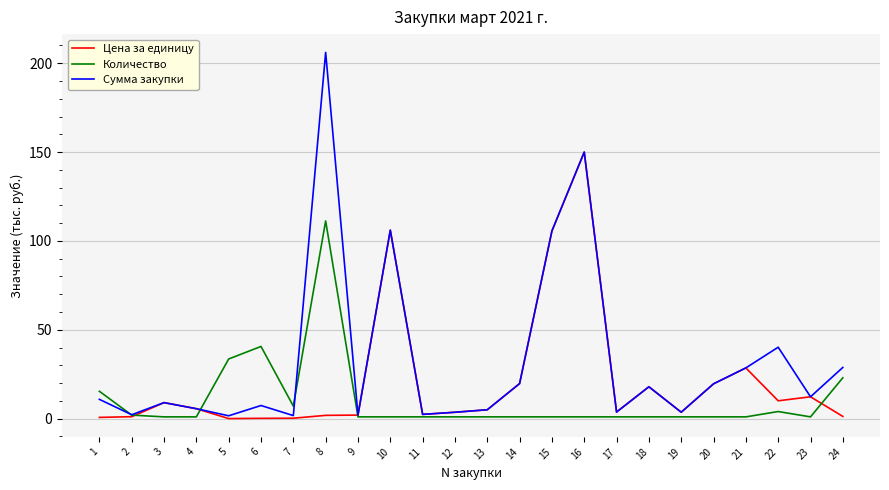

Which series has the largest total across all categories?

Сумма закупки